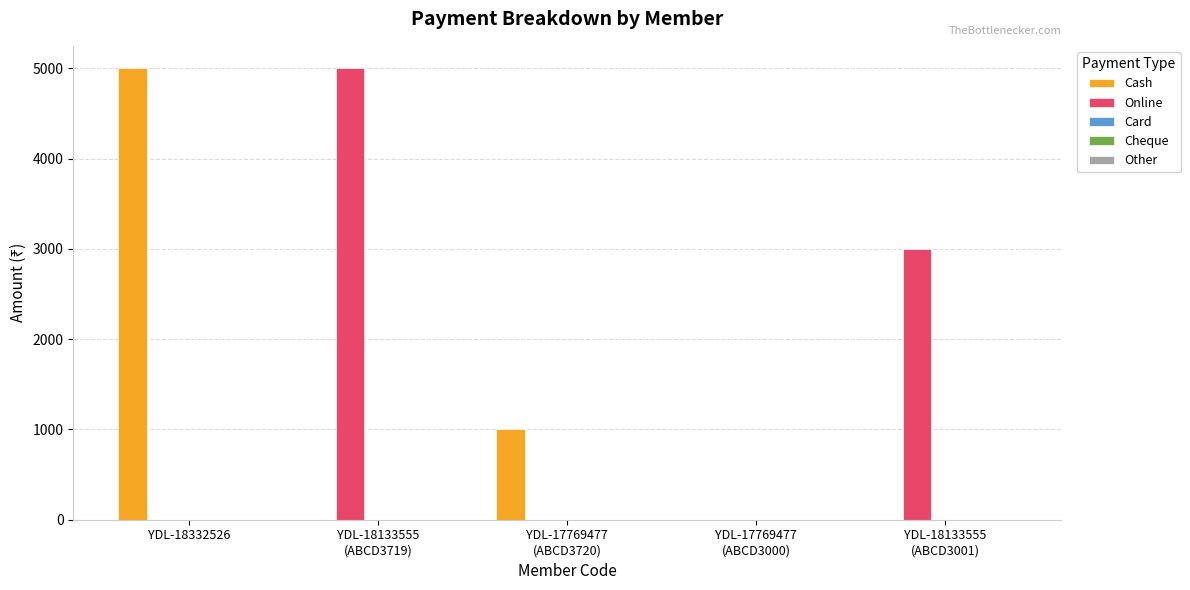

Which series has the largest total across all categories?

Online